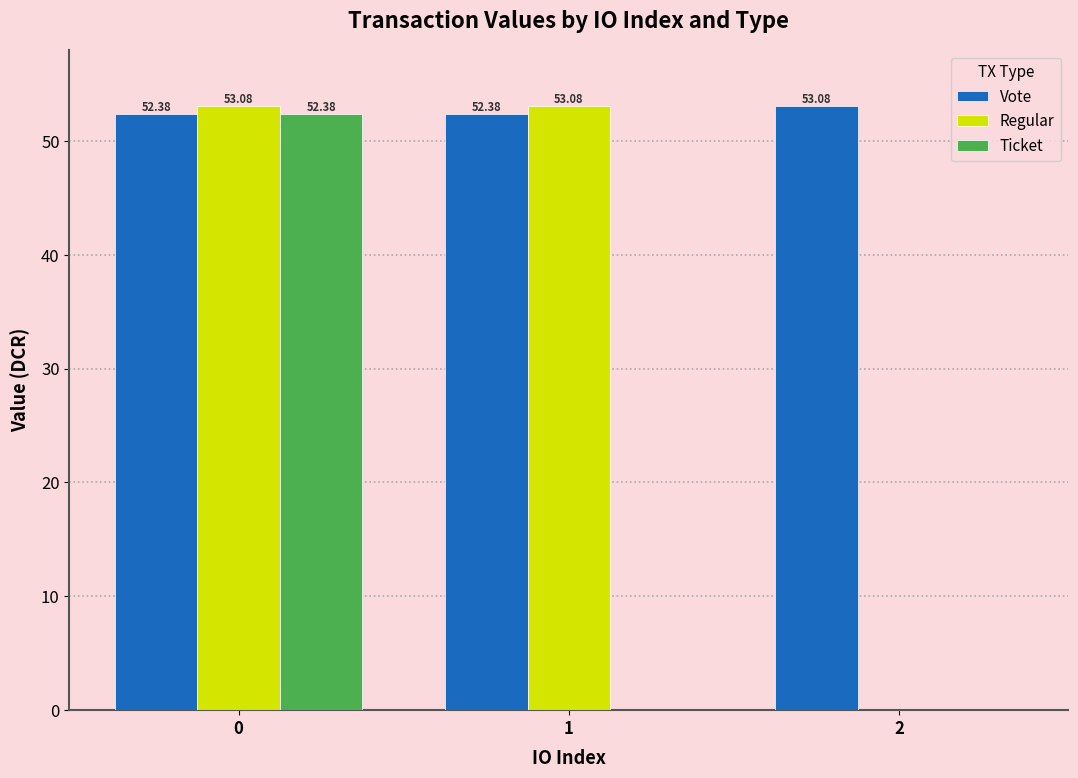

Which series changed the most between 1 and 2?

Regular